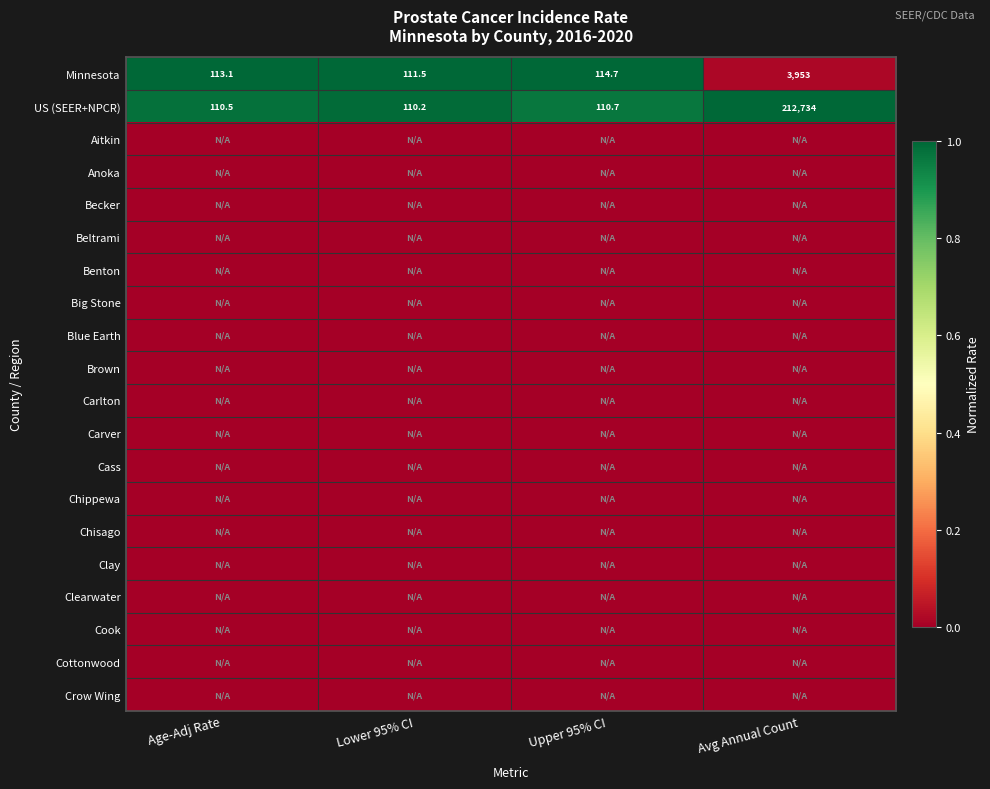

Rank the categories by Minnesota value from lowest to highest.

Lower 95% CI, Age-Adj Rate, Upper 95% CI, Avg Annual Count